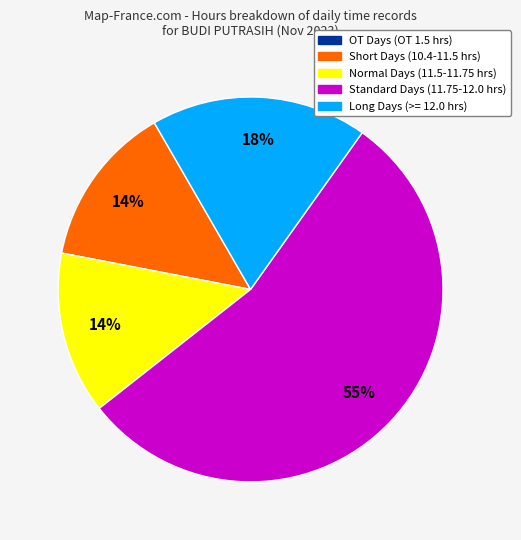

To the nearest percent, what is the average slice percentage?

20%